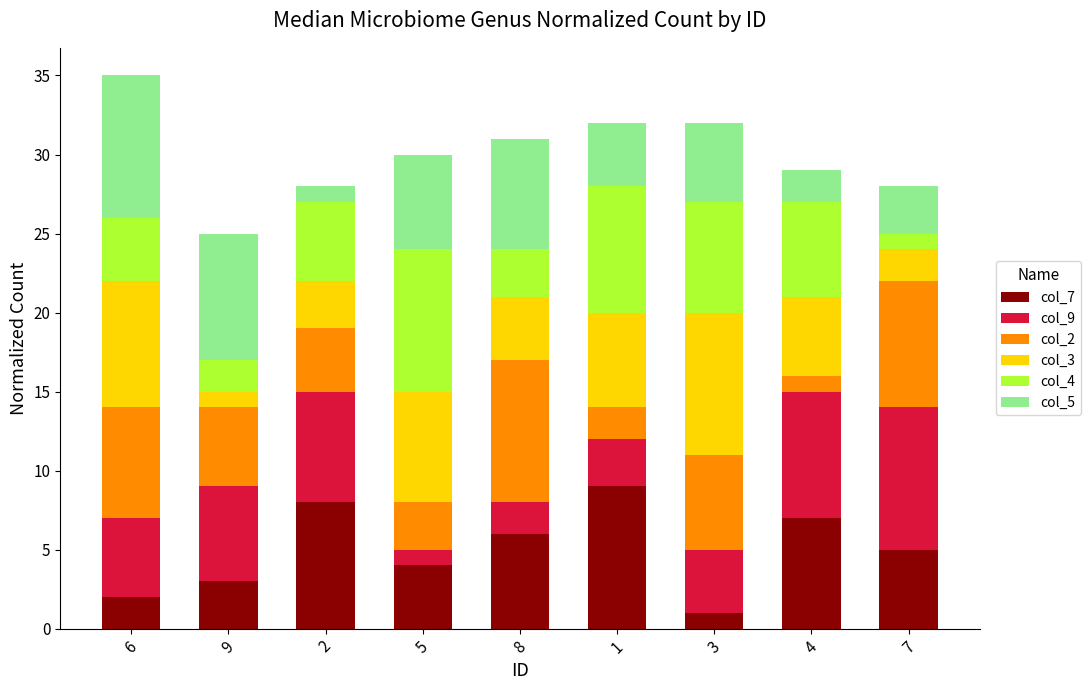

List the labels in order of col_7 value, smallest first.

3, 6, 9, 5, 7, 8, 4, 2, 1